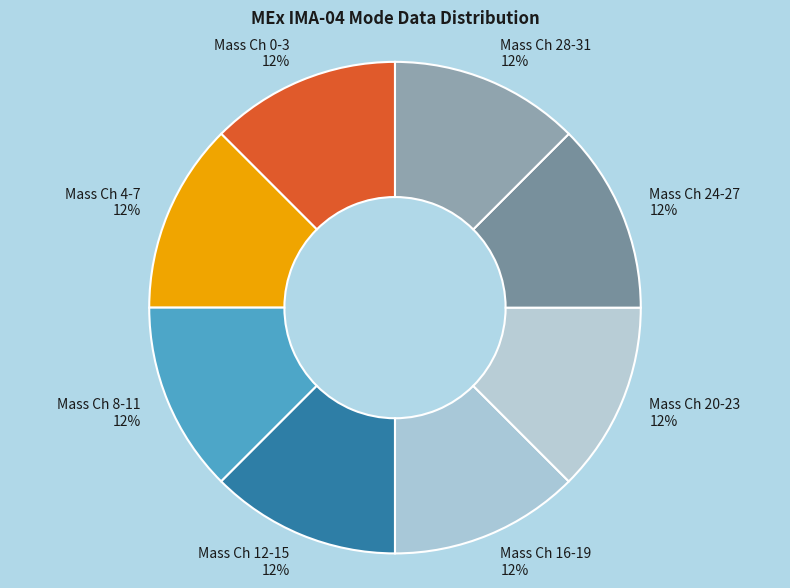

How many slices are in this pie chart?

8